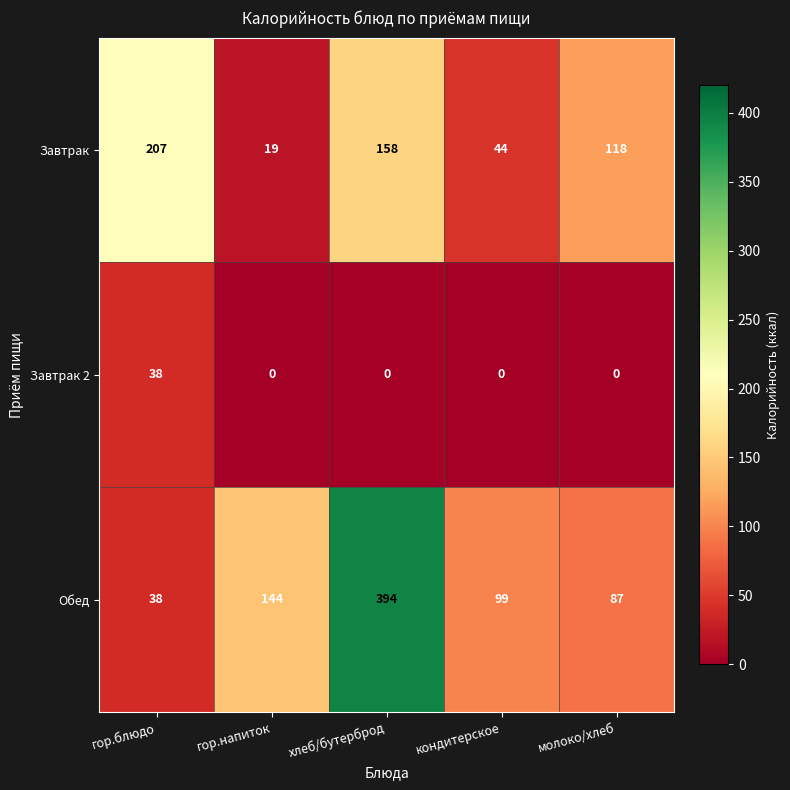

What is the difference between the Обед values at хлеб/бутерброд and кондитерское?

295